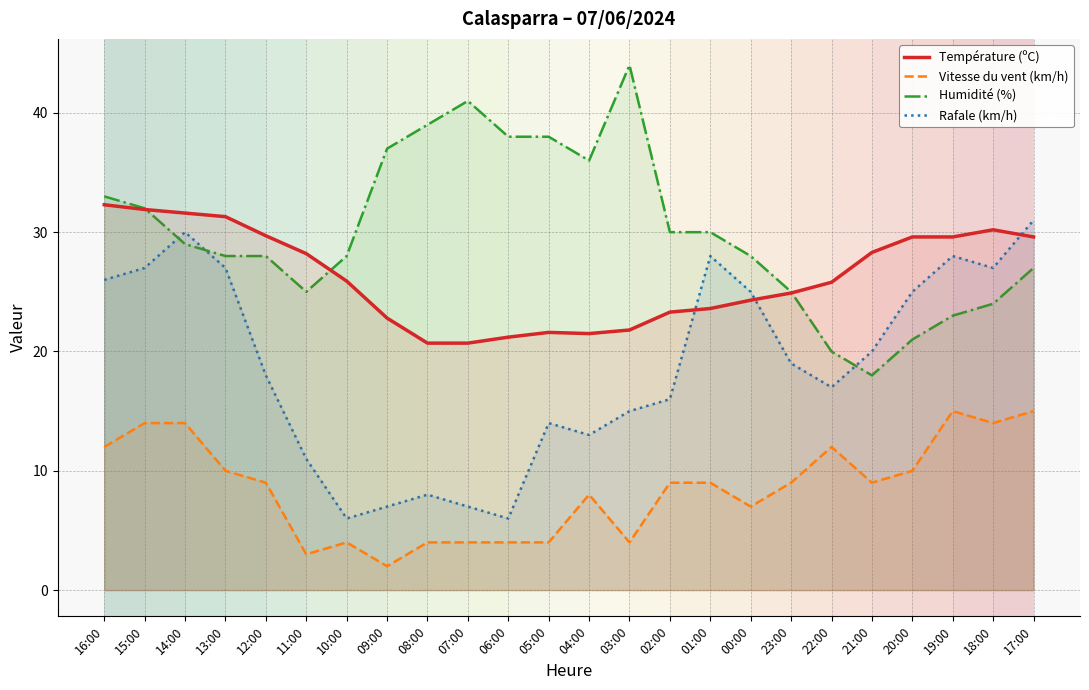

What value does the Humidité (%) series have at 12:00?

28.0